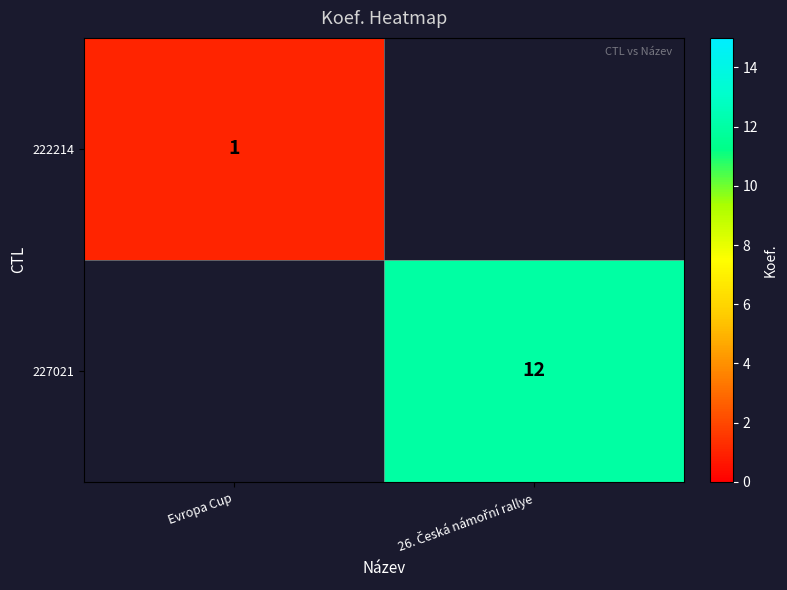

The value of 222214 at Evropa Cup is 0.2. True or false?

False